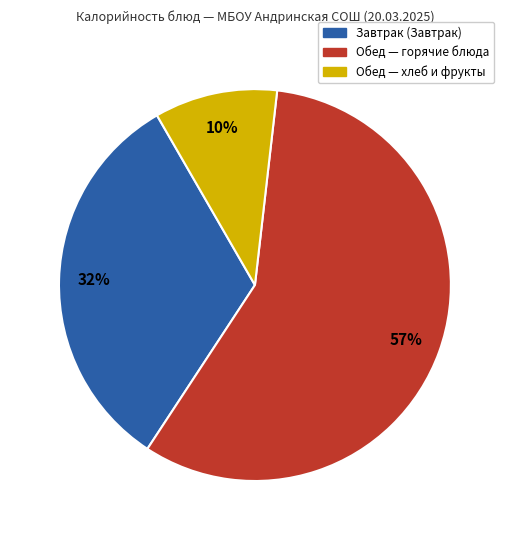

How many segments does this pie chart have?

3